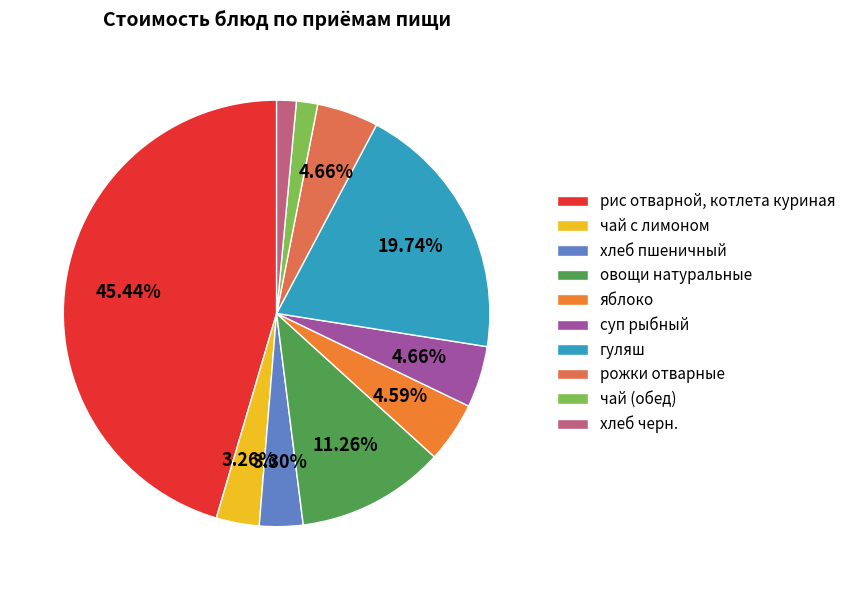

To the nearest percent, what is the difference between the овощи натуральные and яблоко slice percentages?

7%